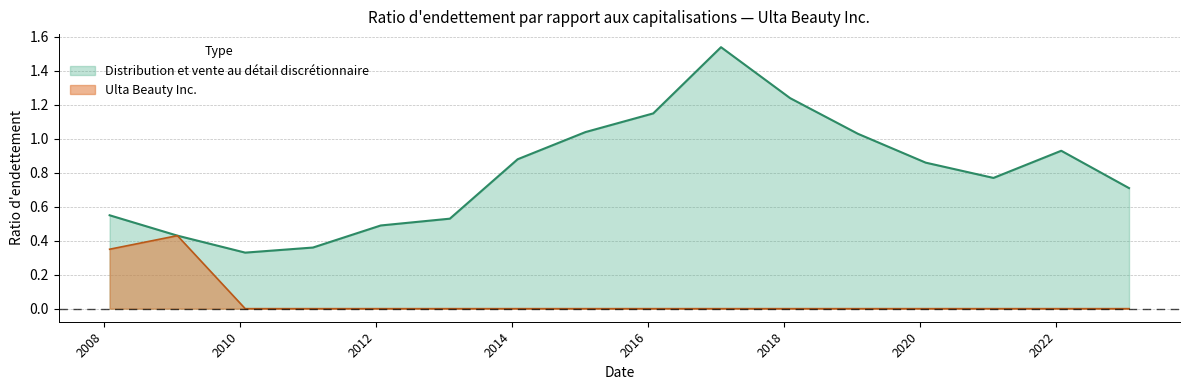

Reading left to right, list all the values displayed in this chart.

Distribution et vente au détail discrétionnaire: 2008-02-02=0.6	2009-01-31=0.4	2010-01-30=0.3	2011-01-29=0.4	2012-01-28=0.5	2013-02-02=0.5	2014-02-01=0.9	2015-01-31=1.0	2016-01-30=1.1	2017-01-28=1.5	2018-02-03=1.2	2019-02-02=1.0	2020-02-01=0.9	2021-01-30=0.8	2022-01-29=0.9	2023-01-28=0.7
Ulta Beauty Inc.: 2008-02-02=0.3	2009-01-31=0.4	2010-01-30=0.0	2011-01-29=0.0	2012-01-28=0.0	2013-02-02=0.0	2014-02-01=0.0	2015-01-31=0.0	2016-01-30=0.0	2017-01-28=0.0	2018-02-03=0.0	2019-02-02=0.0	2020-02-01=0.0	2021-01-30=0.0	2022-01-29=0.0	2023-01-28=0.0